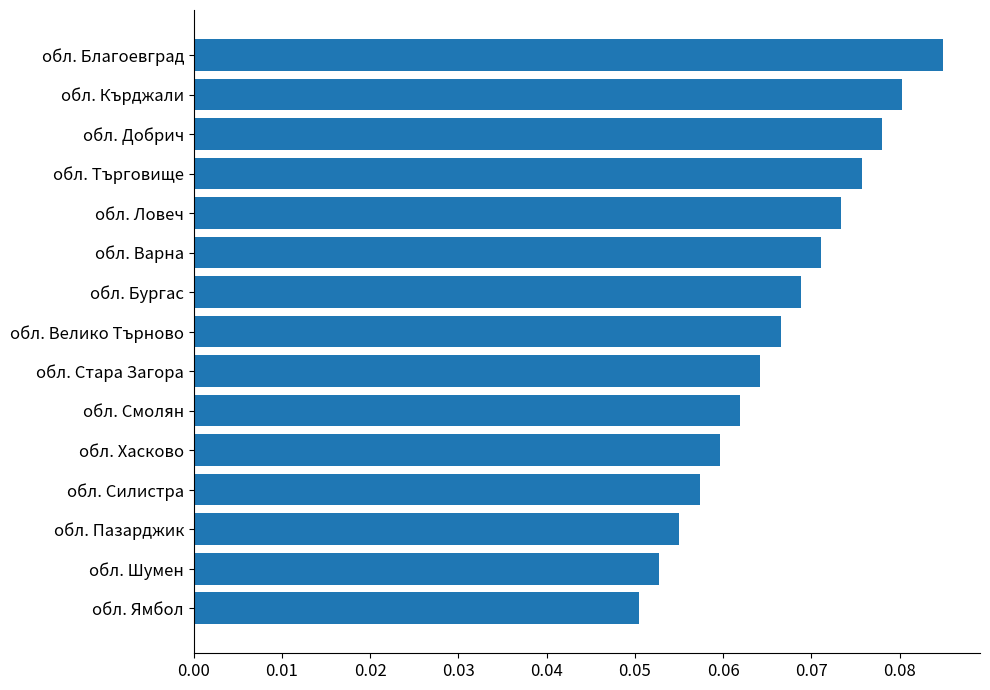

True or false: the data shows 0.0 at обл. Шумен.

False